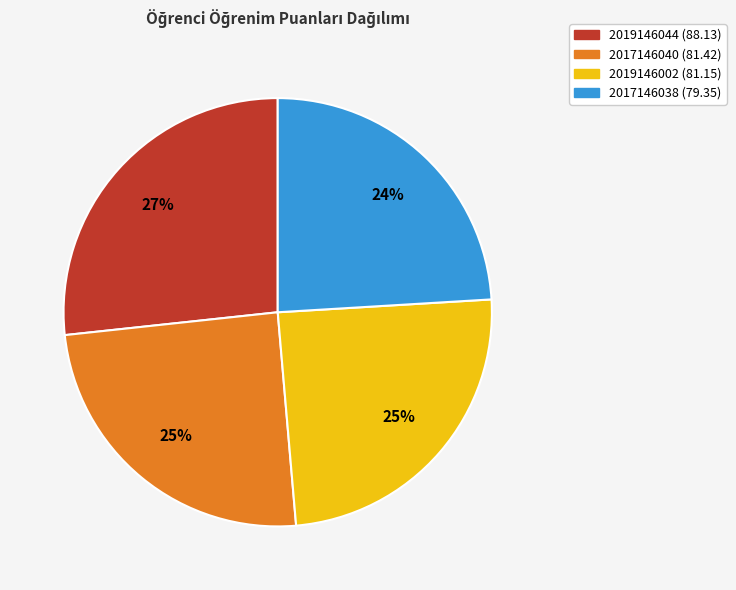

What is the ratio of the value at 2019146002 to the value at 2017146040?

1.0